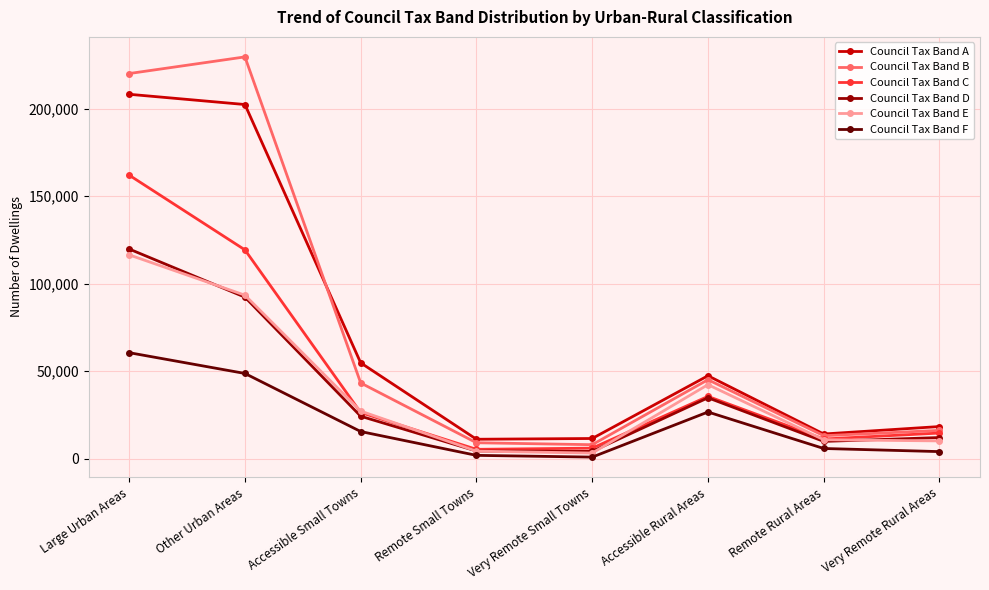

Where is Council Tax Band C nearest to the value 83689?

Other Urban Areas